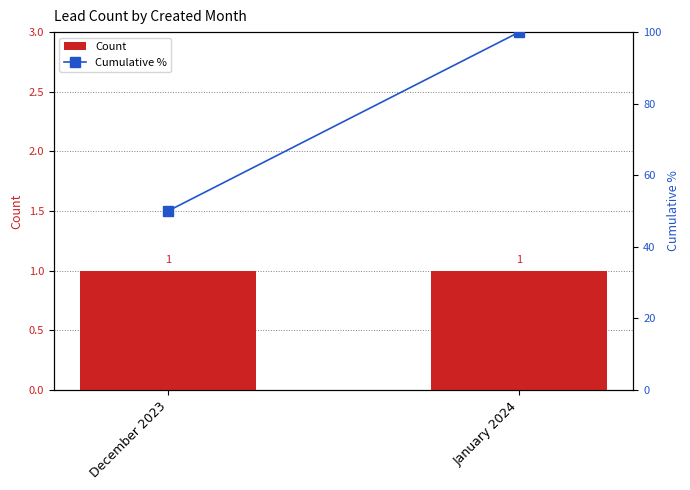

List the series in order of their overall mean, lowest first.

Count, Cumulative %